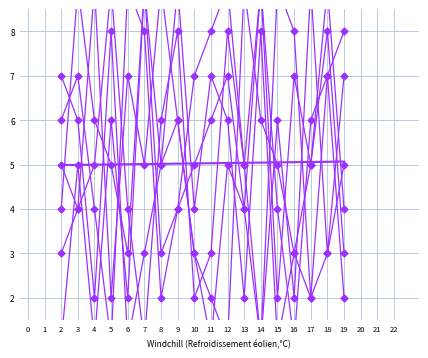

Which series has the largest total across all categories?

col_5